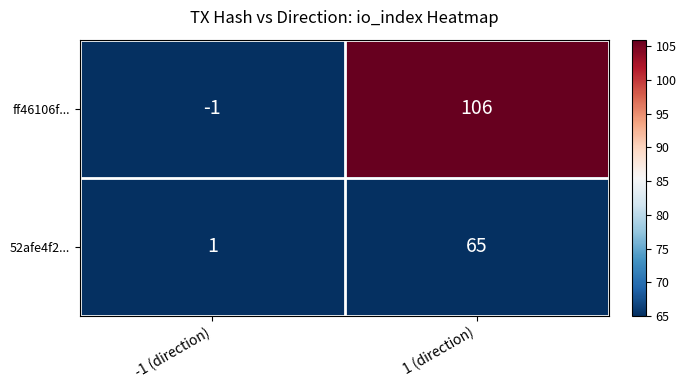

What is the total value across all series at 1 (direction)?

171